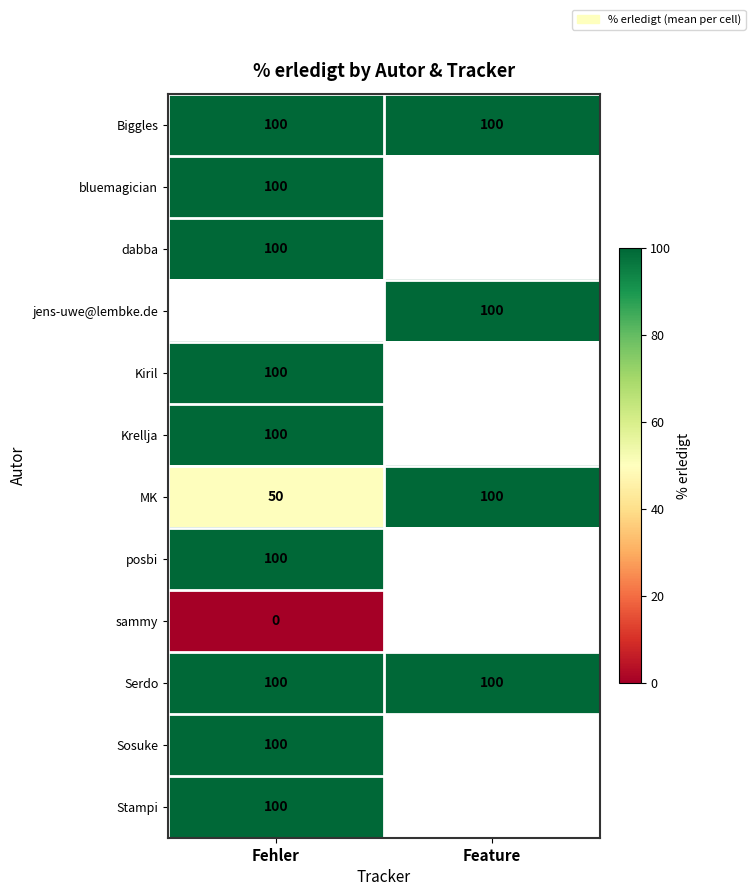

Is it true that MK equals 152 at Feature?

False